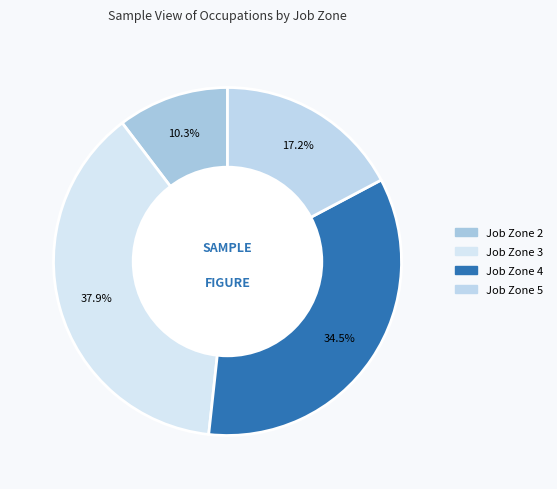

How many slices are in this pie chart?

4